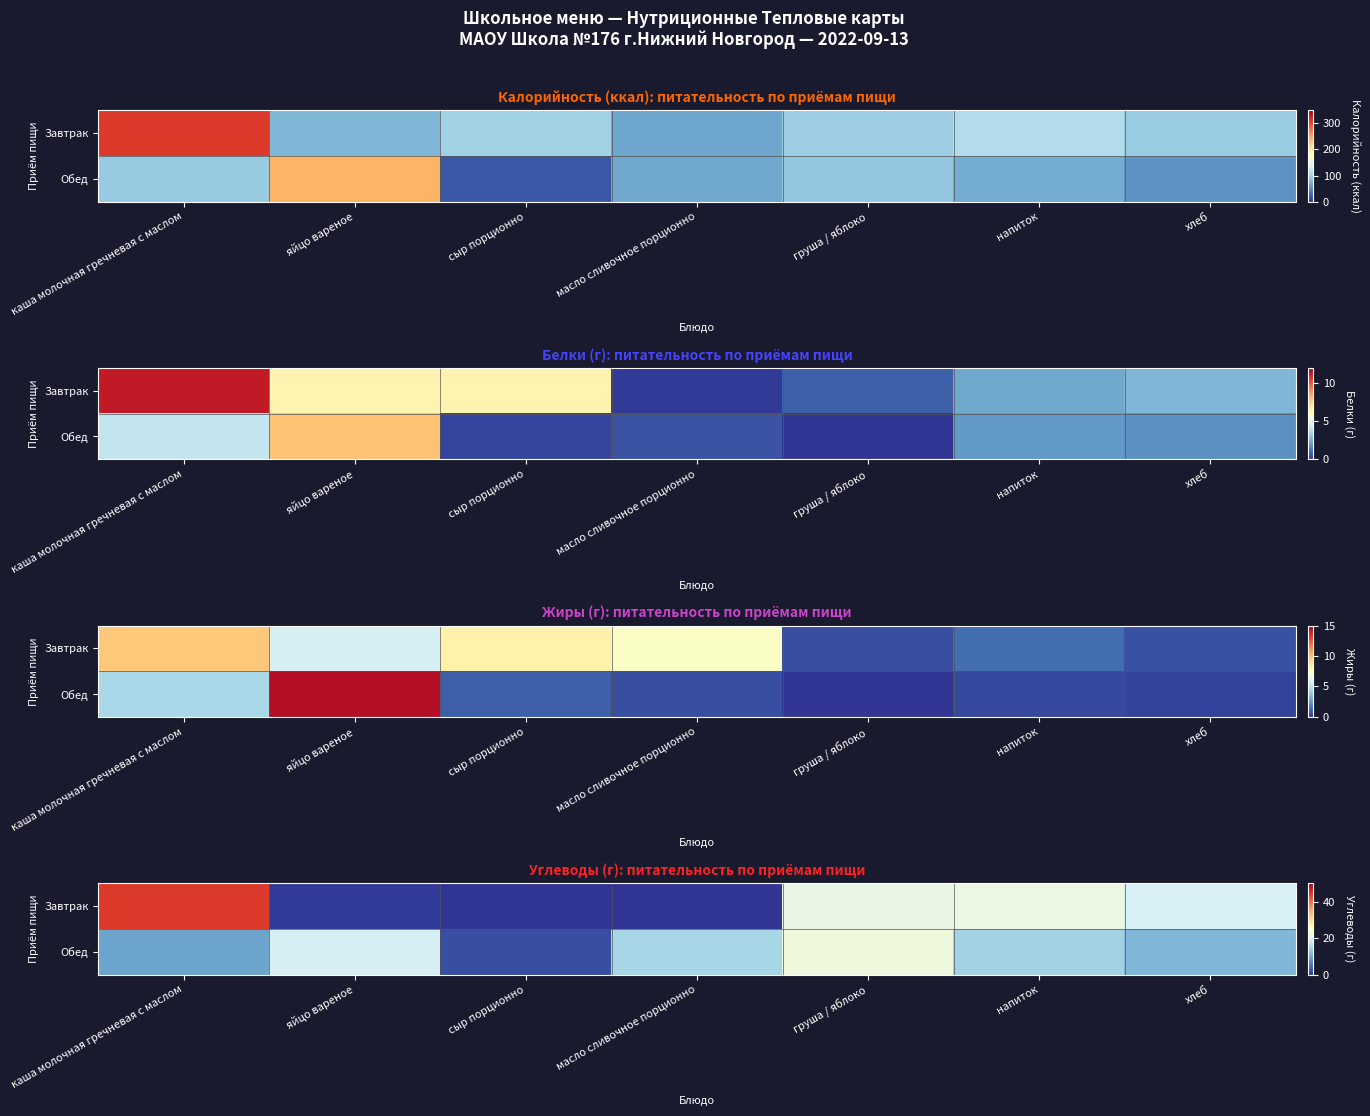

Count the number of categories in the chart.

7